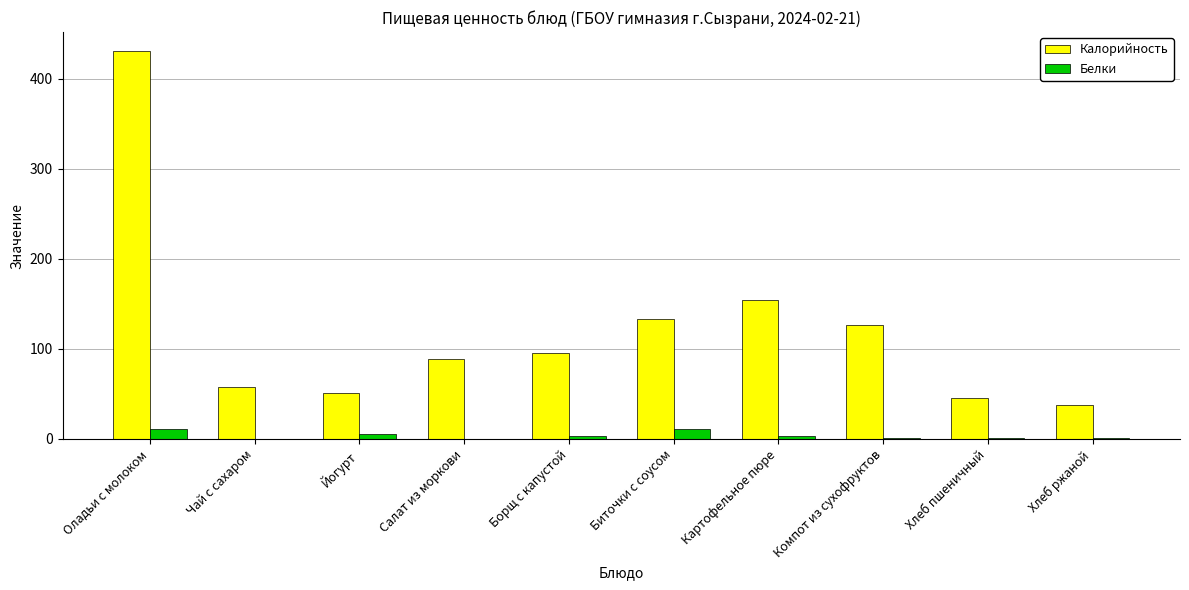

What is the highest value of the Калорийность series?

430.6